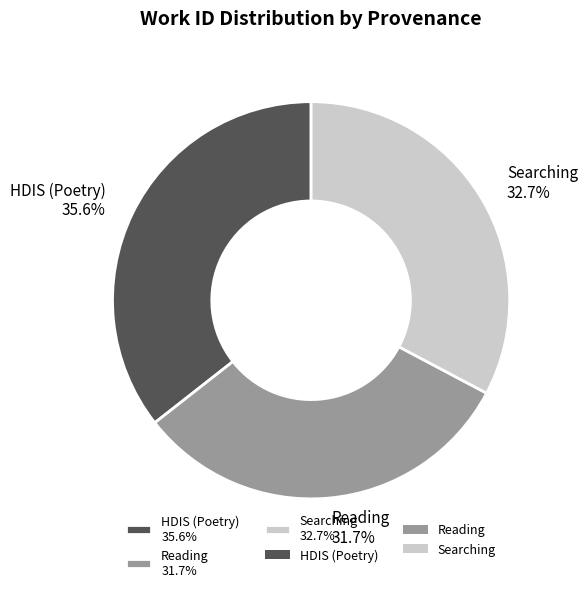

The Reading slice represents 40% of the pie. True or false?

False